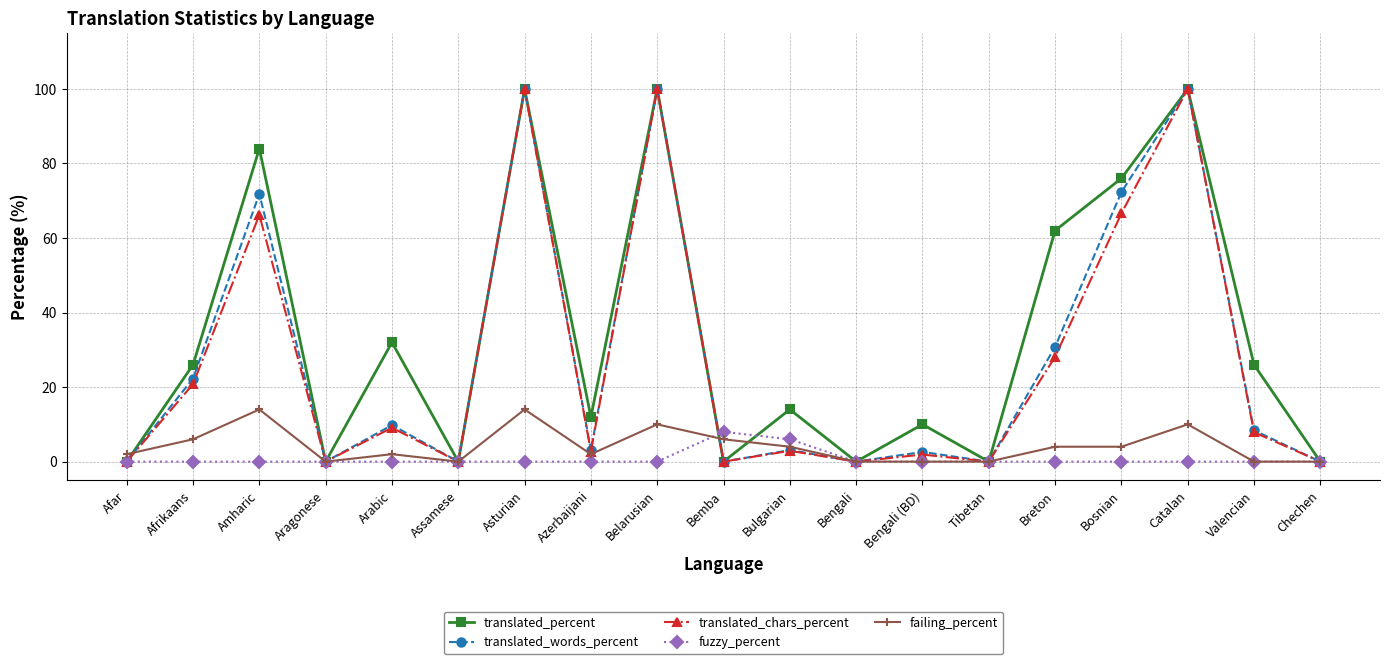

What is the difference between the translated_percent values at Afar and Bosnian?

76.0